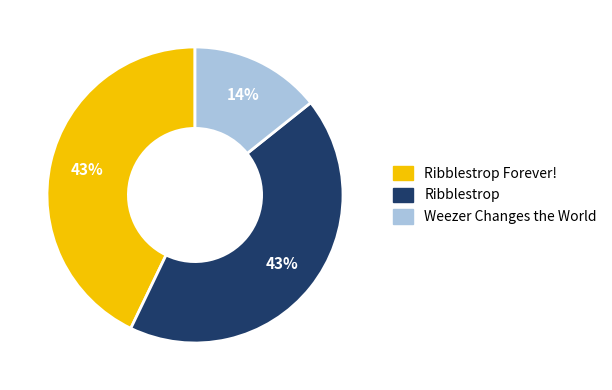

To the nearest percent, what is the difference between the largest and smallest slice percentages?

29%